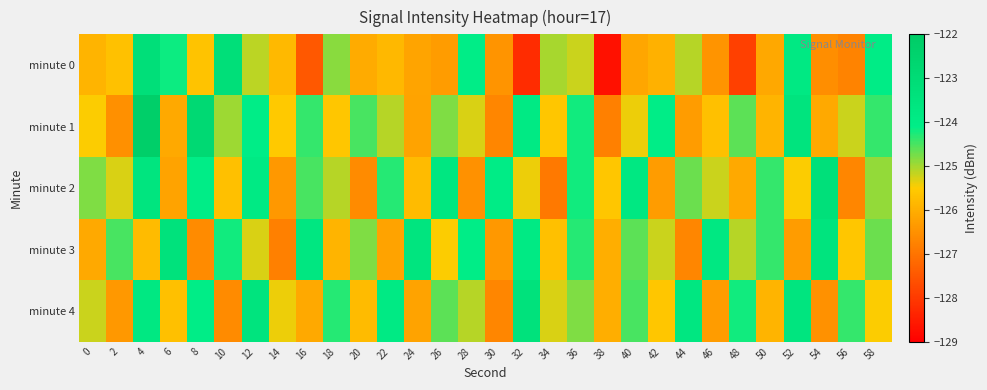

Count the number of categories in the chart.

30